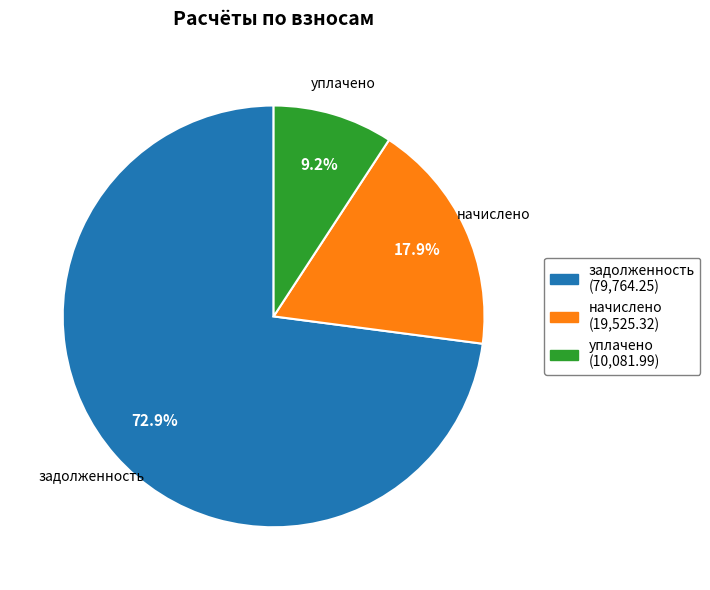

What portion of the pie excludes задолженность?

27.1%